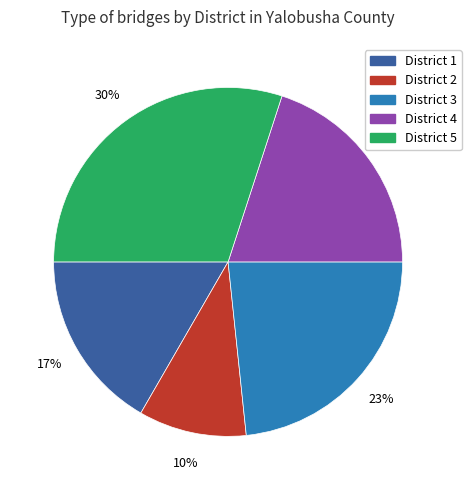

What is the smallest slice in the pie chart?

District 2